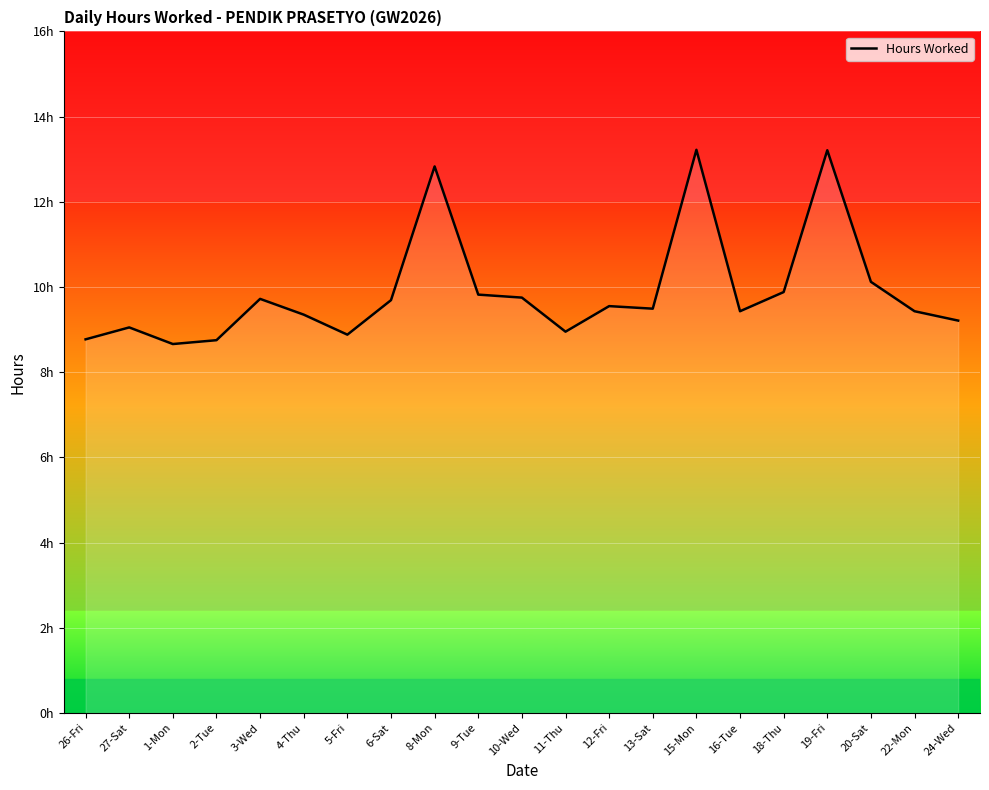

Does the chart display data point markers on the line(s)?

No